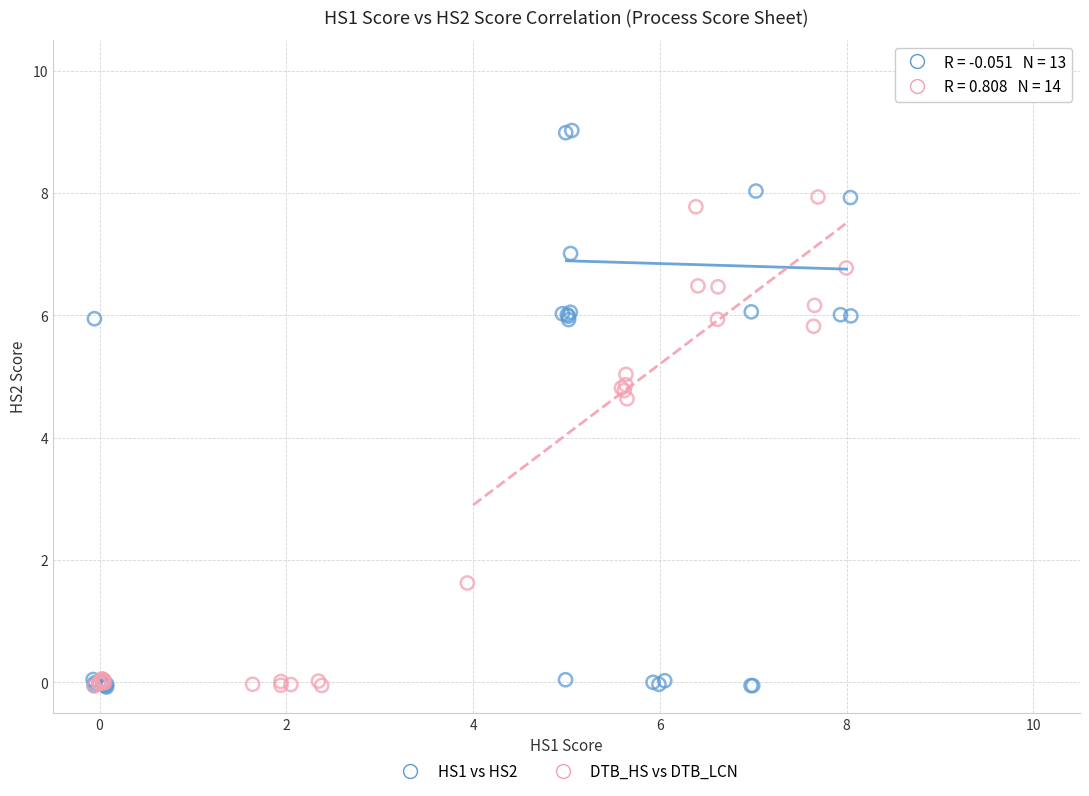

Which series reaches the maximum Y coordinate?

HS1 vs HS2